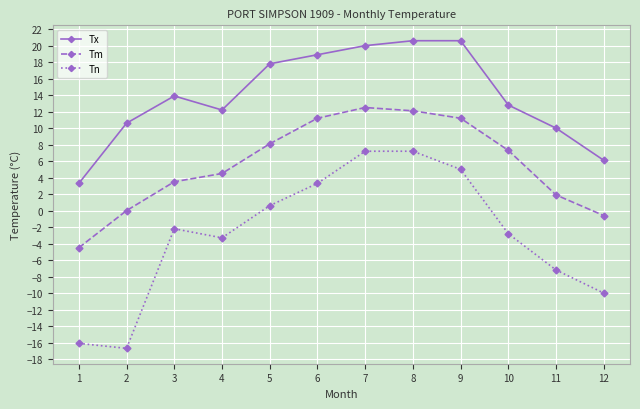

True or false: Tx and Tn cross at least once.

False